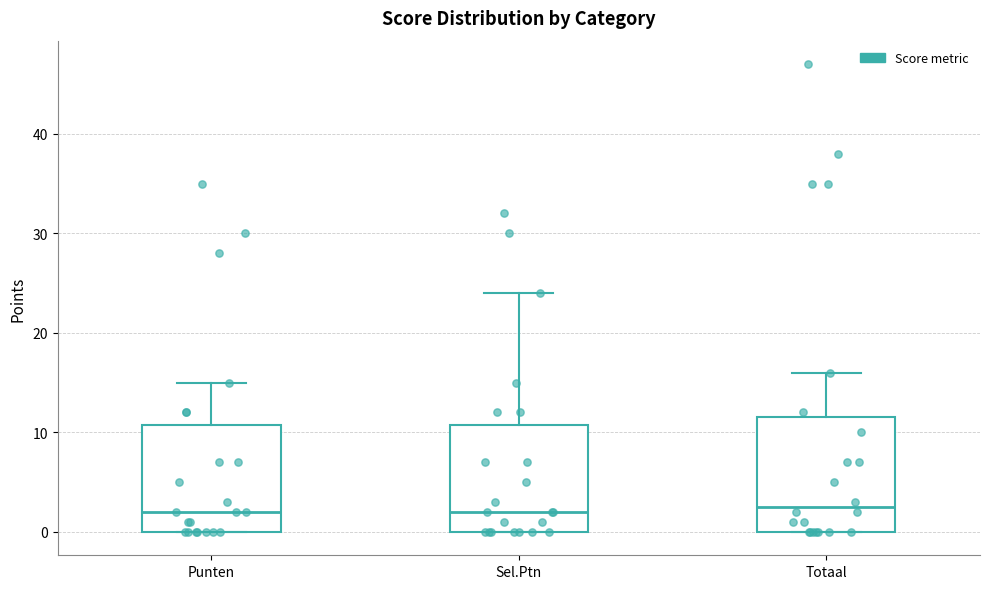

Where is the lower edge of the box for Totaal on the y-axis? The values are not printed on the chart, so give them approximately, as read against the axis.

0